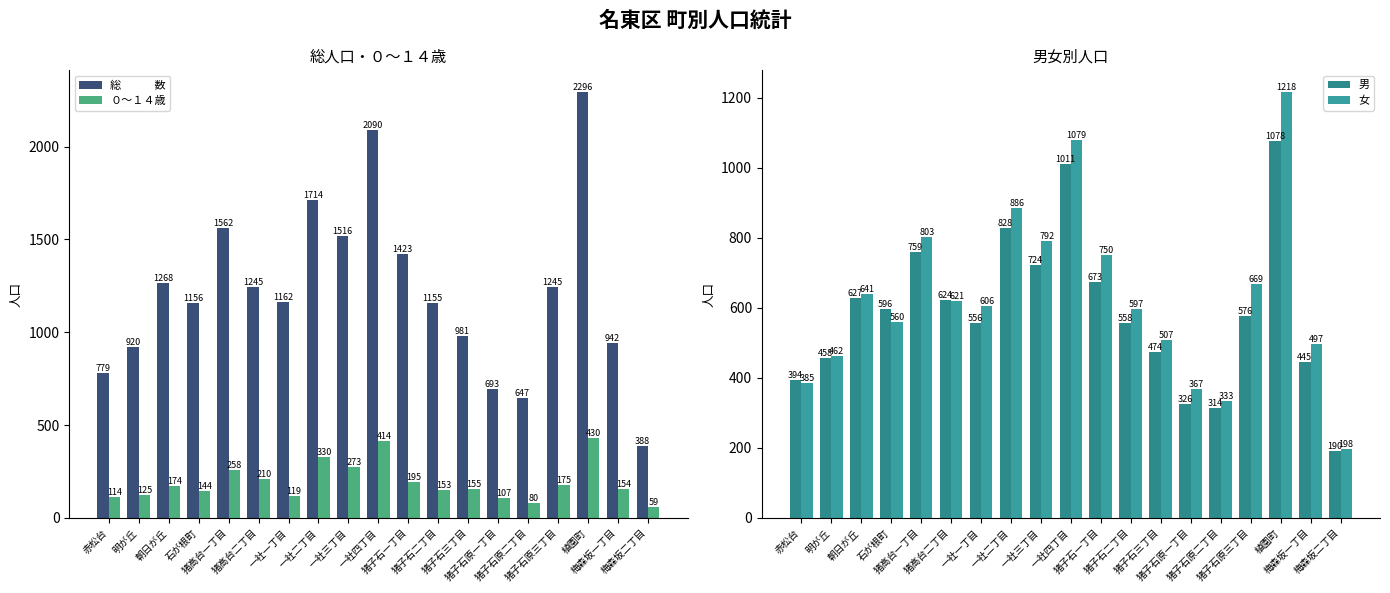

At which label does 女 first exceed 606?

朝日が丘